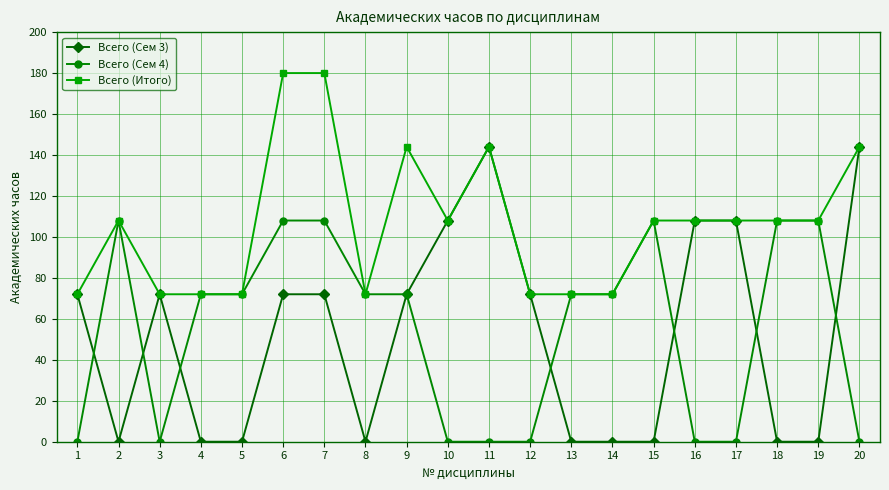

What is the highest value of the Всего (Сем 3) series?

144